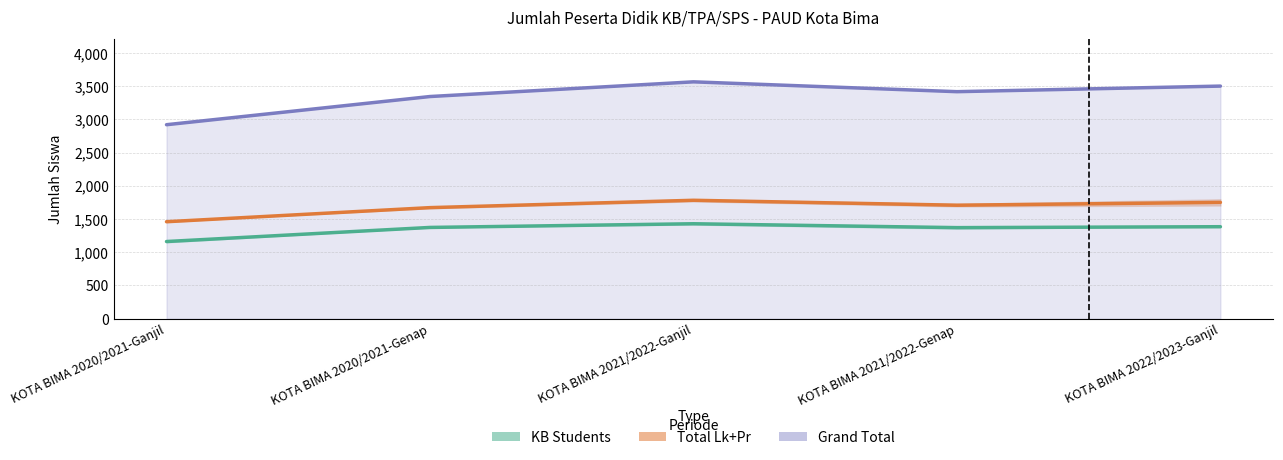

At which label is JMLH Mean closest to 1620?

KOTA BIMA 2020/2021-Genap